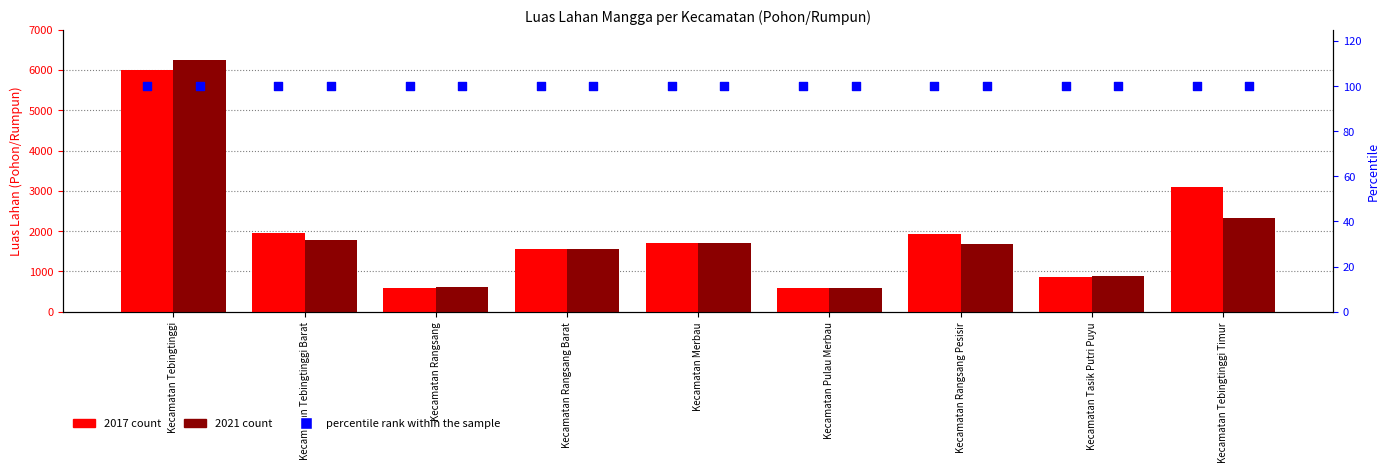

What is the total value across all series at Kecamatan Tebingtinggi Timur?

5418